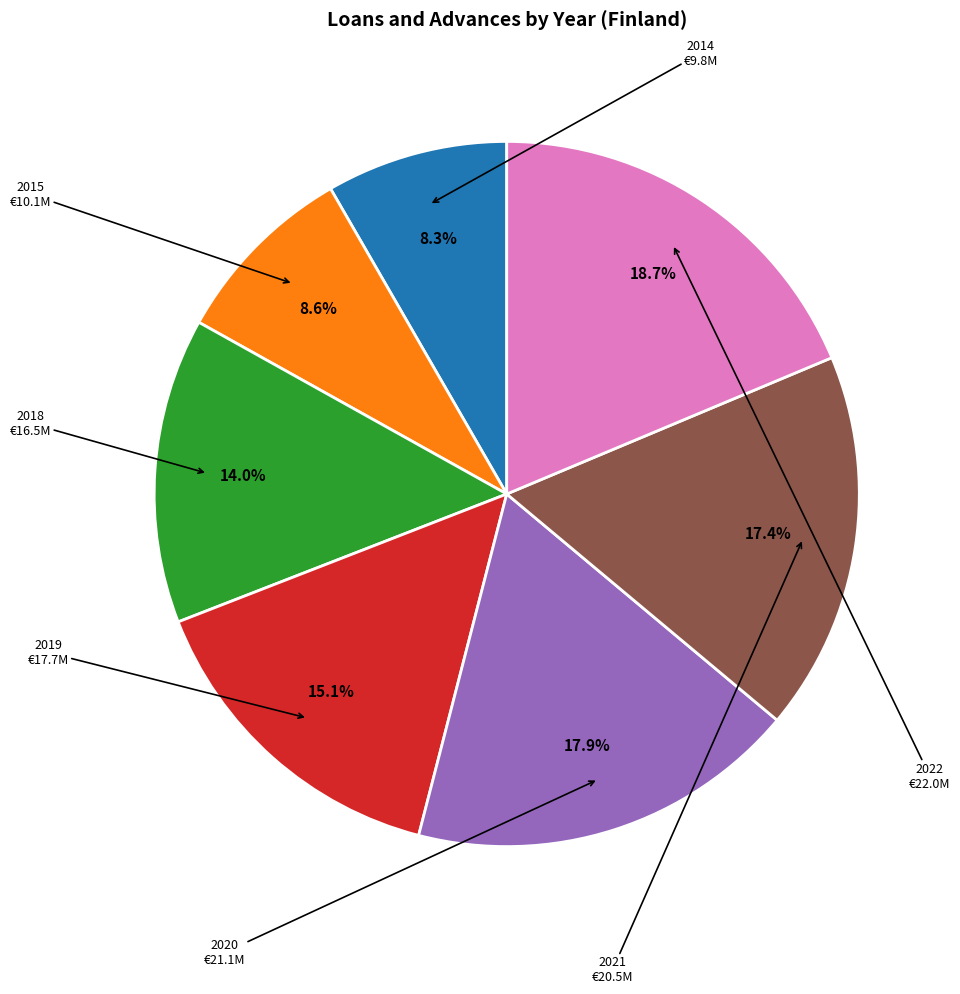

Approximately how many times larger is the value at 2015 compared to 2014?

1.0